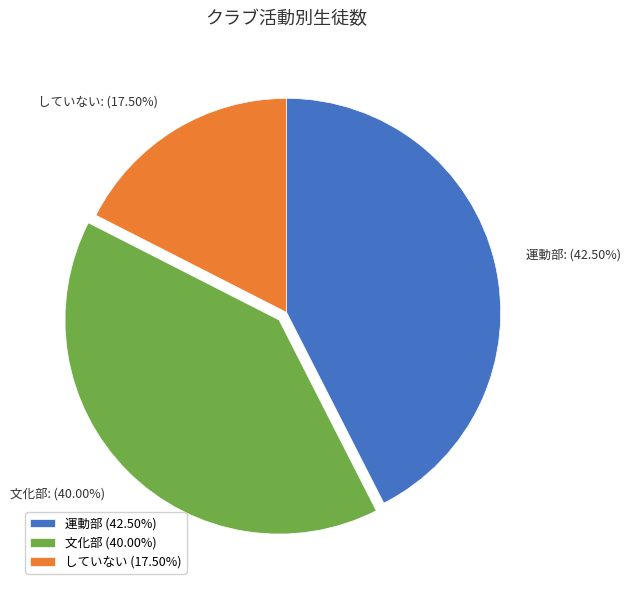

Which has a higher value, していない or 運動部?

運動部